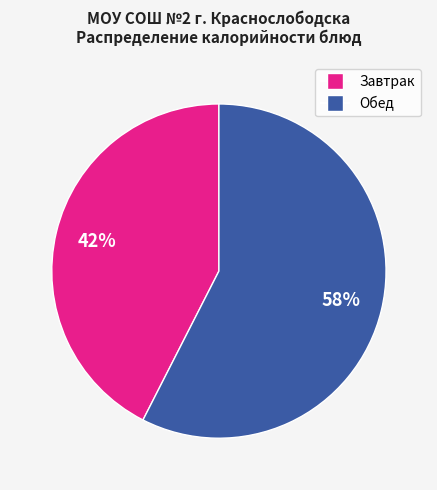

Is there any slice that represents more than half of the pie?

Yes